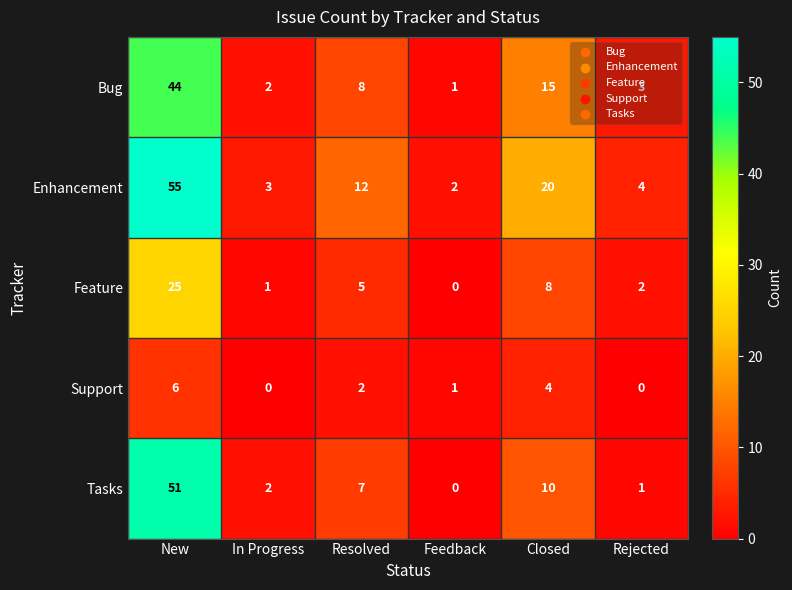

Is it true that Bug equals 1 at Feedback?

True